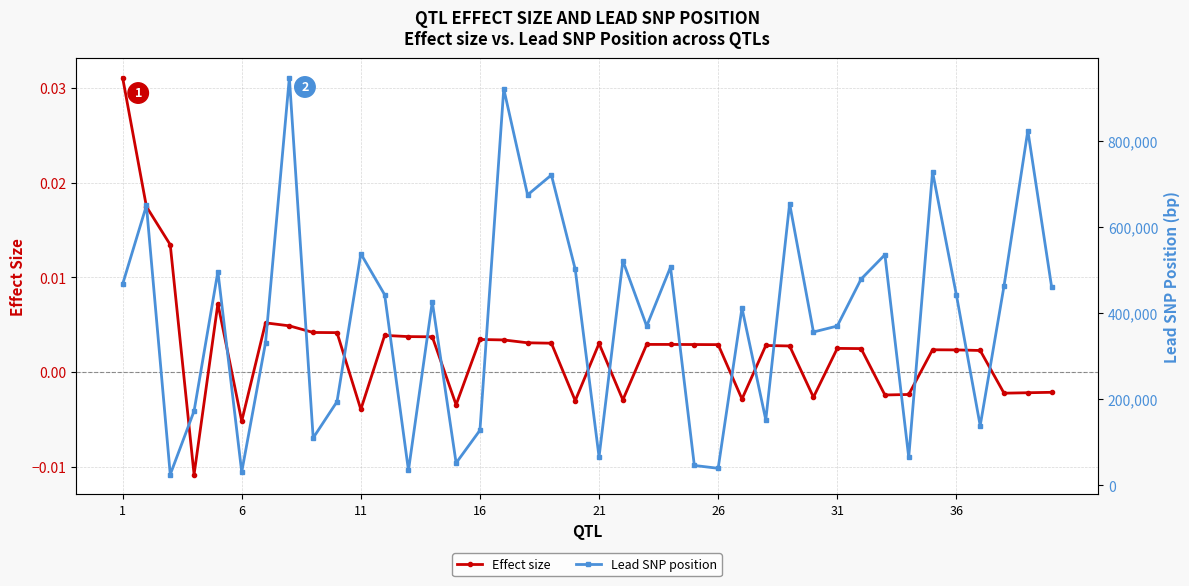

Rank the series by their maximum value, from highest to lowest.

Lead SNP position, Effect size